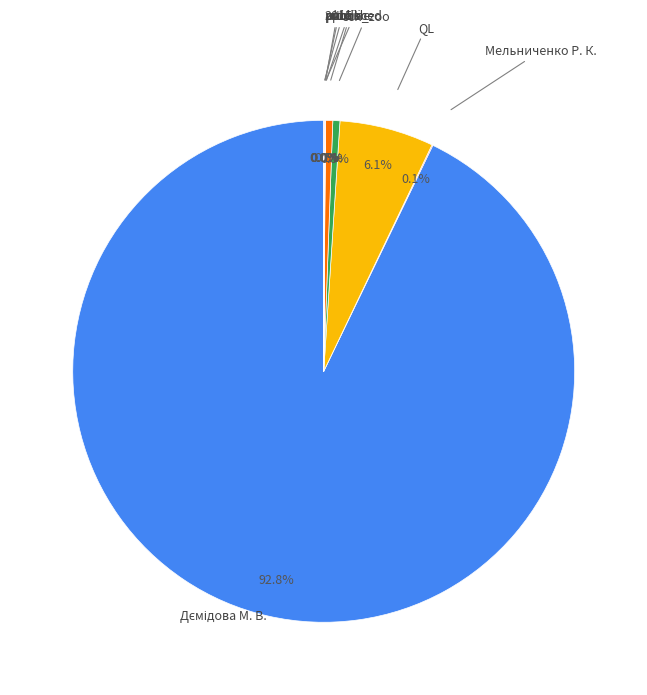

Is there a majority slice in this chart?

Yes